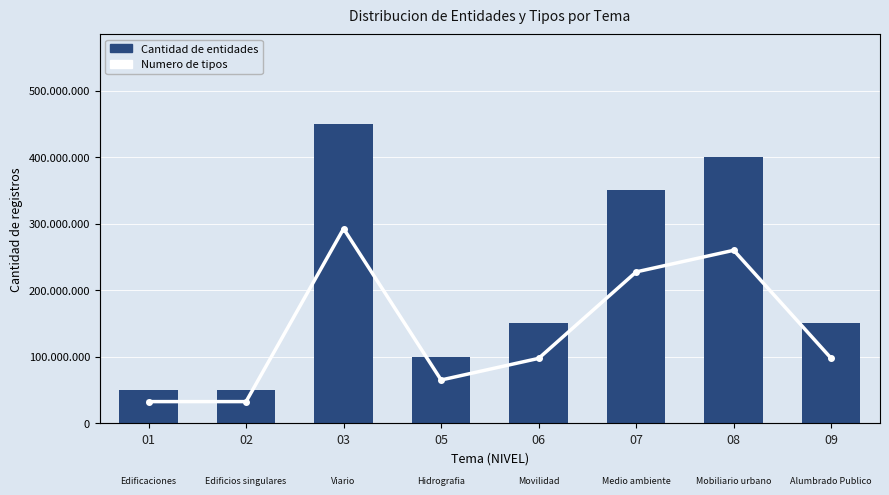

List the series in order of their overall mean, lowest first.

Numero de tipos, Cantidad de entidades